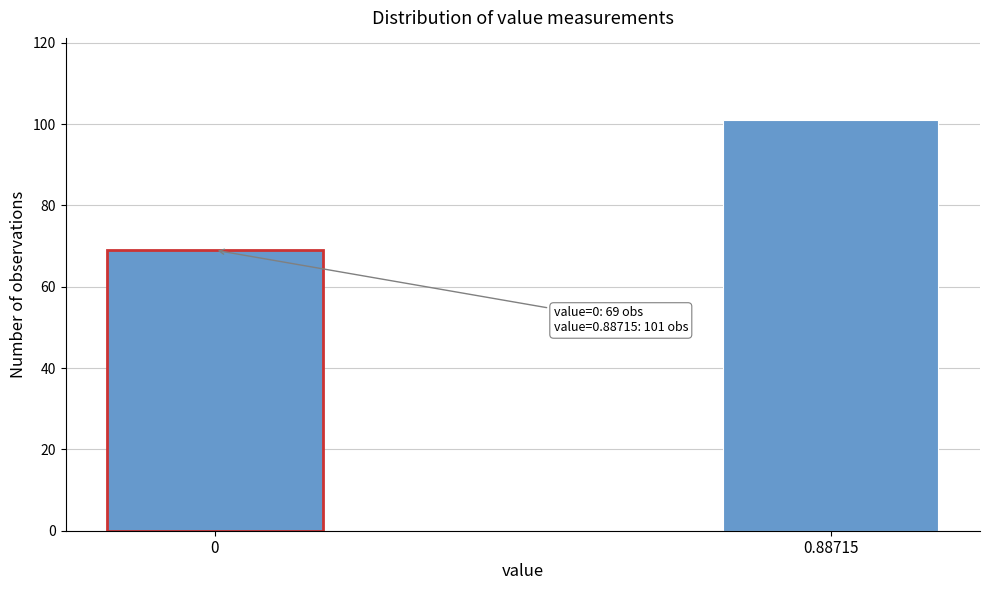

Reading left to right, list all the values displayed in this chart.

69	101